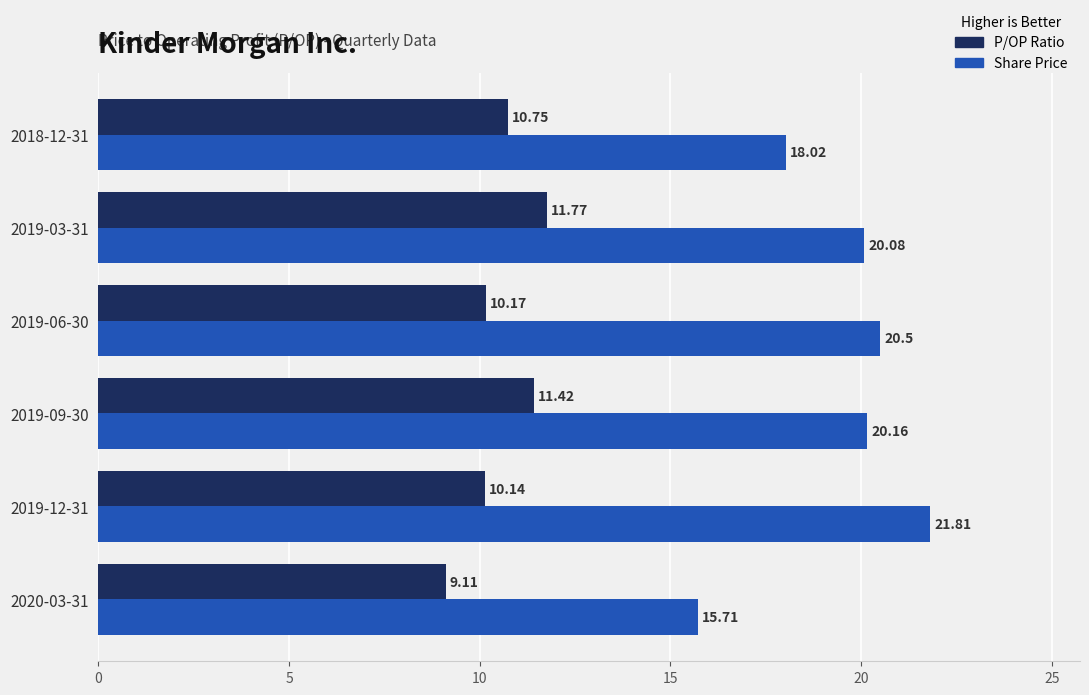

List the series in order of their peak value, highest first.

Share Price, P/OP Ratio